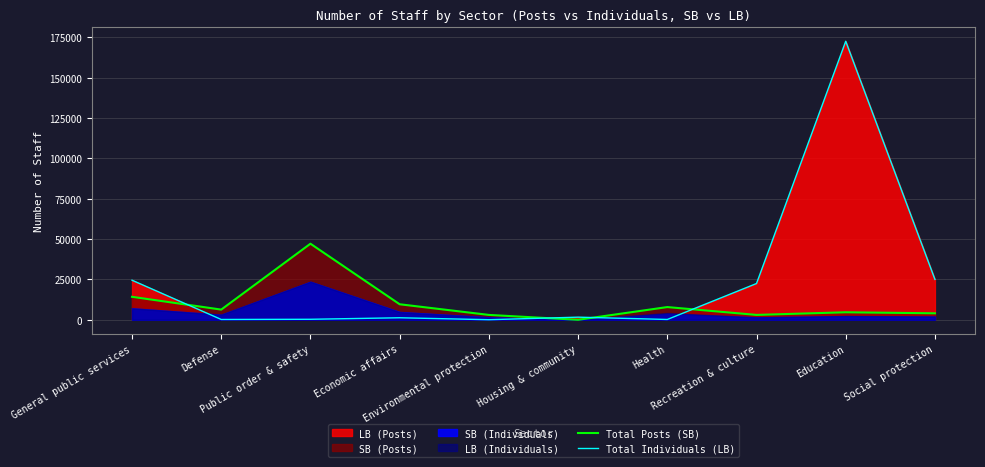

Between Housing & community and Recreation & culture, which series saw the biggest shift?

Total Individuals (LB)